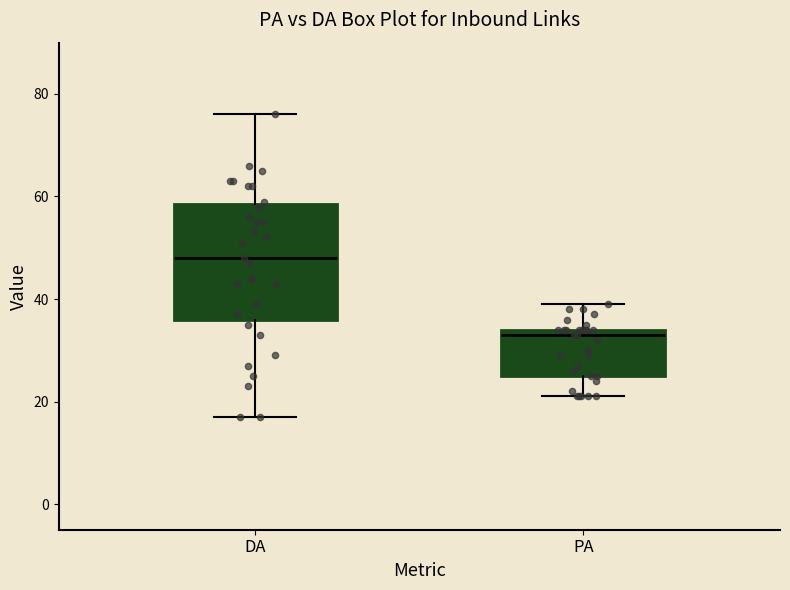

Comparing the boxes themselves (not the whiskers), which one is the tallest?

DA